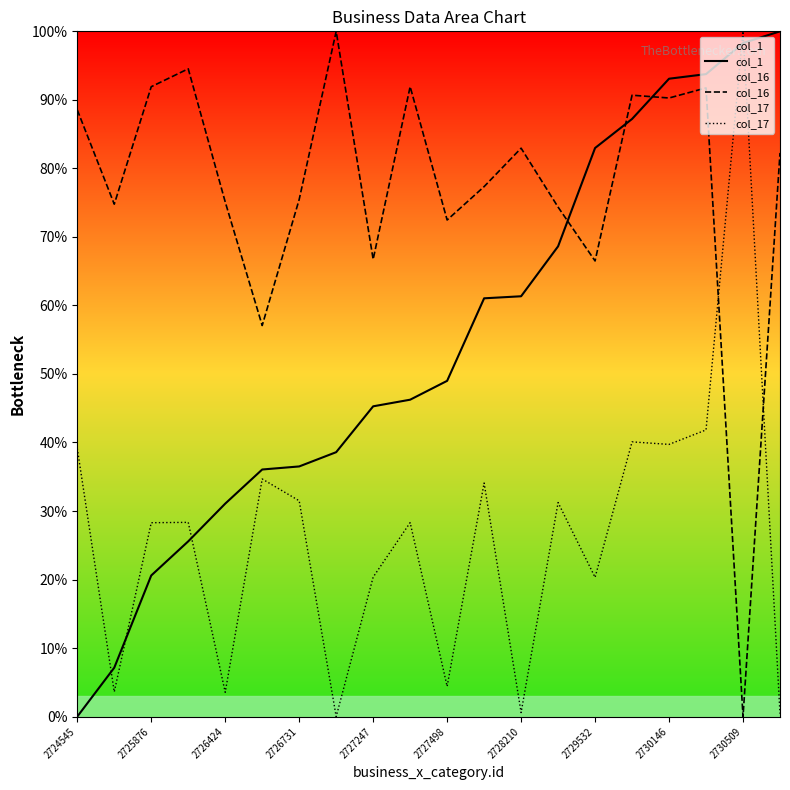

Is the value of col_17 at 2728210 greater than the value of col_16 at 2725876?

No